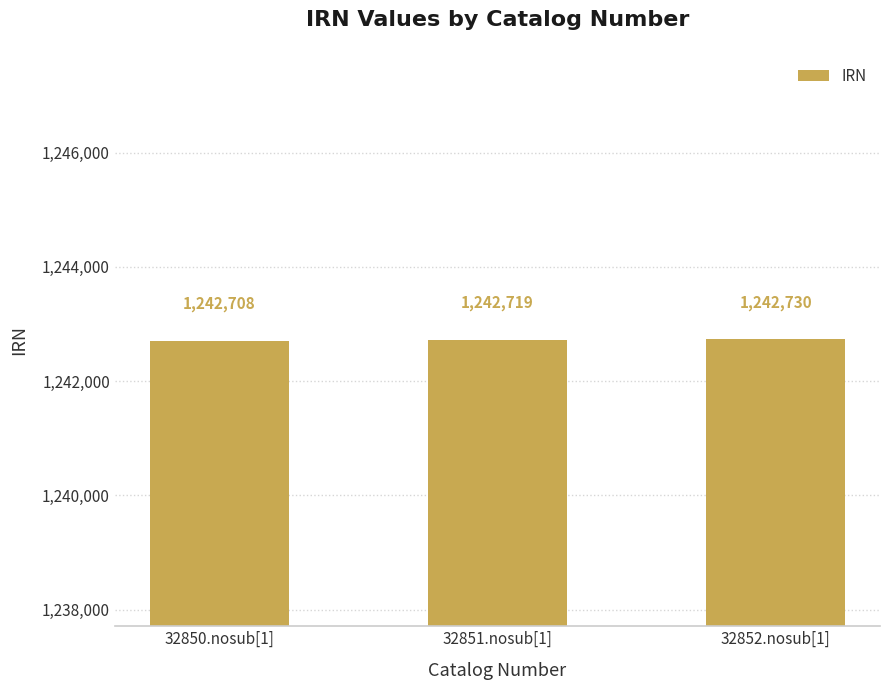

The chart shows a value of 386866 at 32850.nosub[1]. True or false?

False